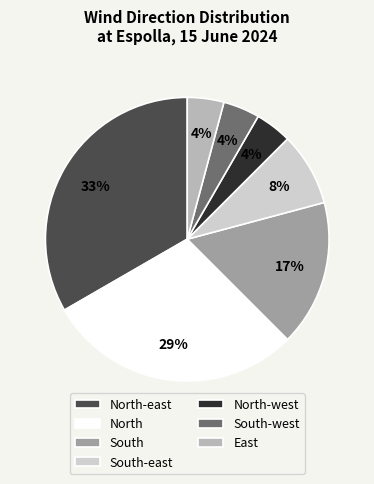

Does any single category account for the majority?

No